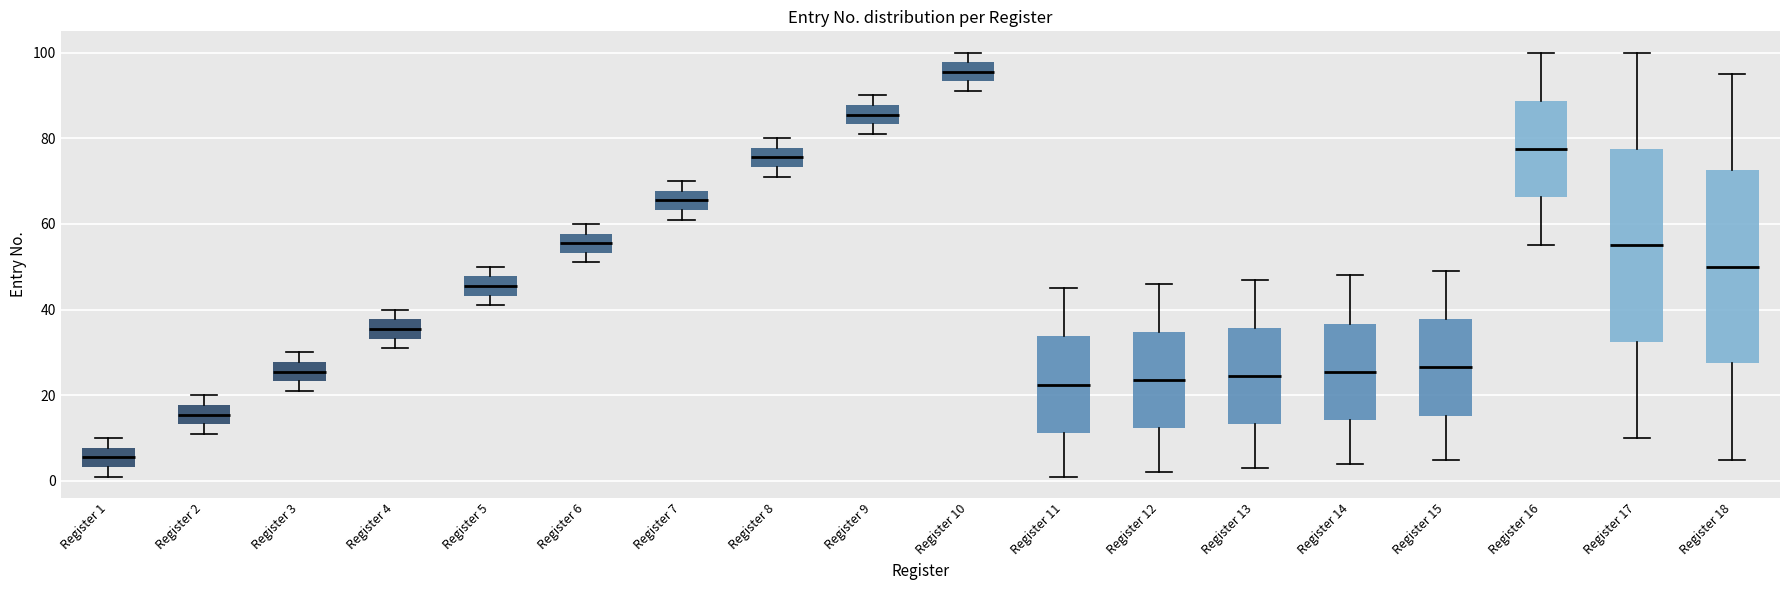

Where is the upper edge of the box for Register 9 on the y-axis? The values are not printed on the chart, so give them approximately, as read against the axis.

88